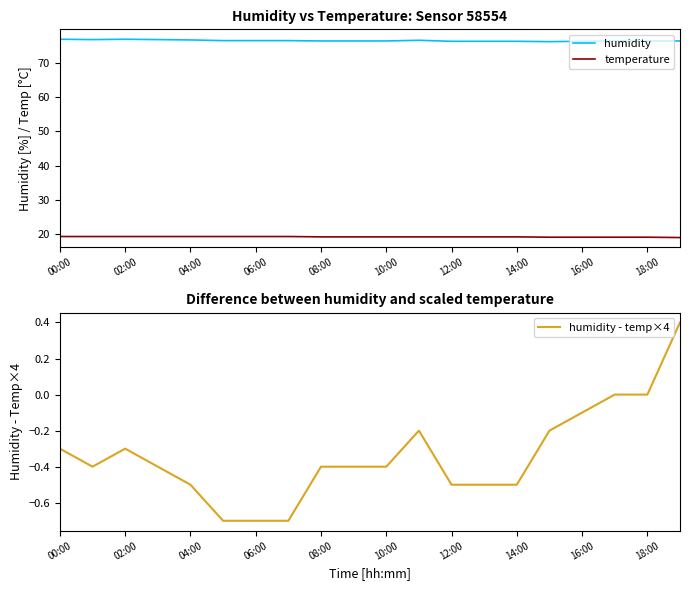

At which label is humidity - temp×4 closest to 0?

17